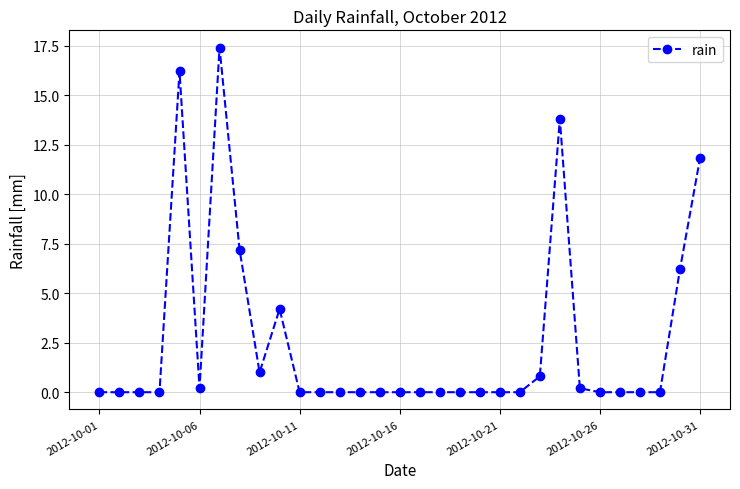

How many categories are shown in the chart?

31